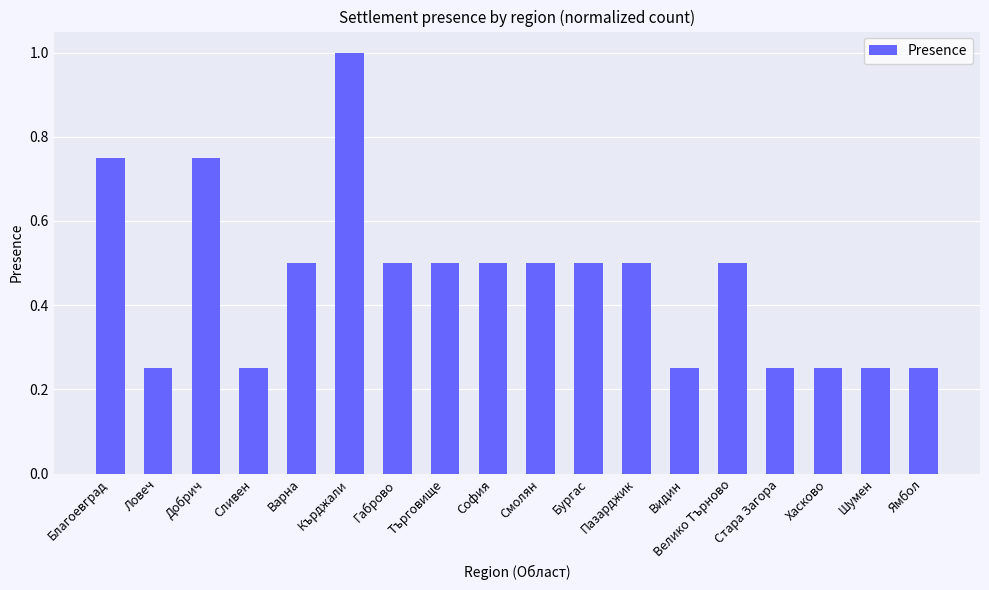

True or false: the data shows 0.5 at Смолян.

True